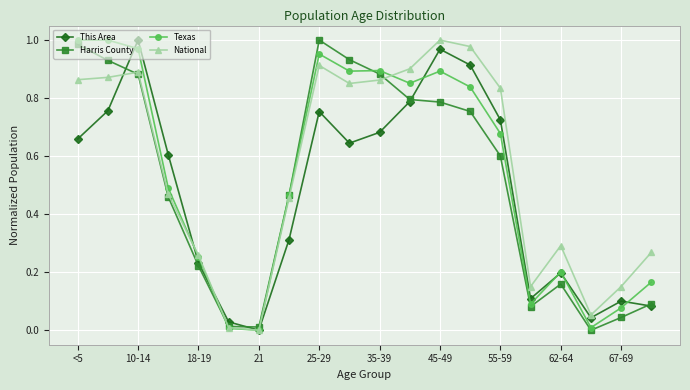

How many interior local peaks does the National series have?

4